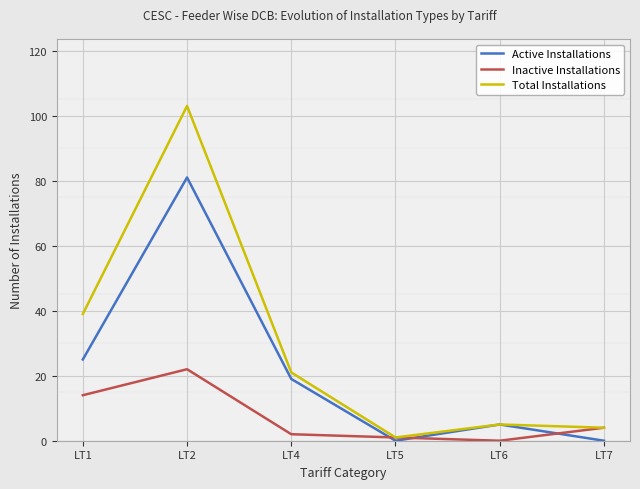

The value of Active Installations at LT7 is 33. True or false?

False